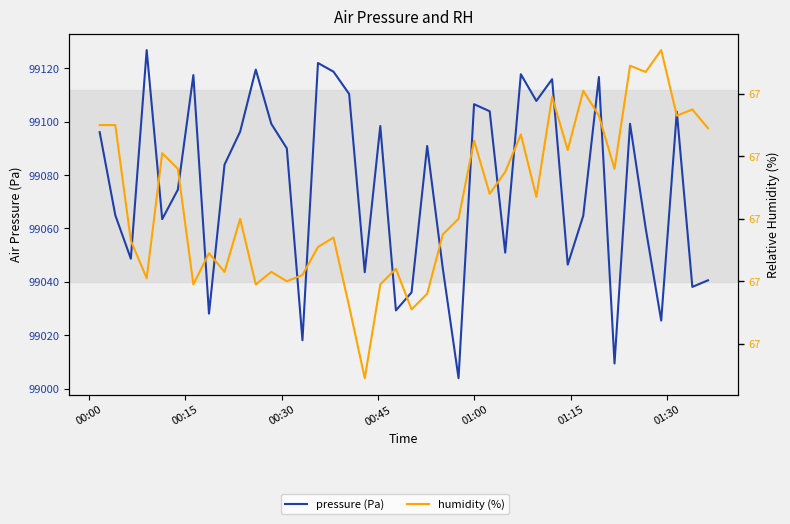

Is this an area chart (filled region under the line)?

No